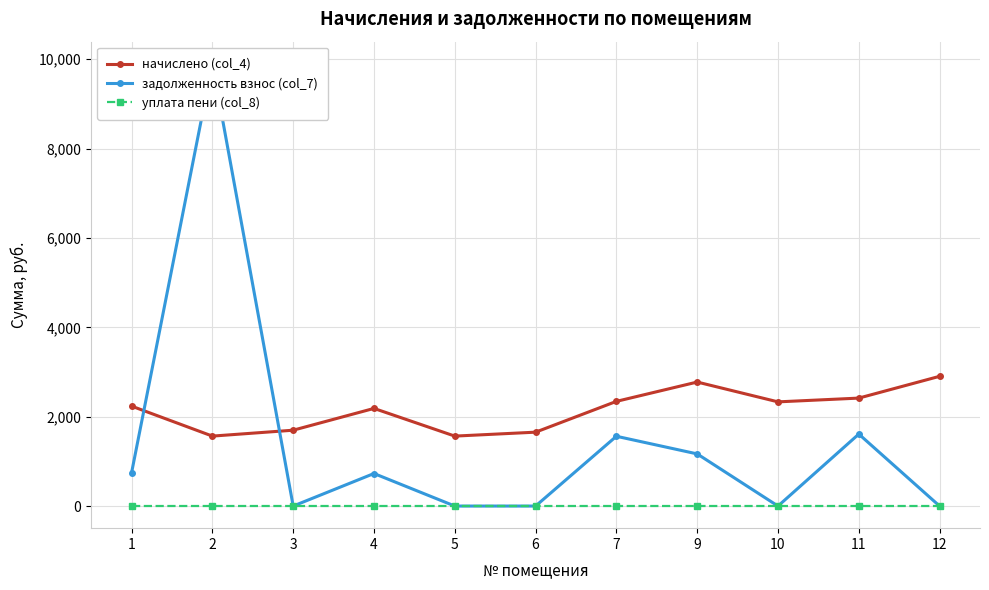

How many values in задолженность взнос (col_7) are above zero?

6